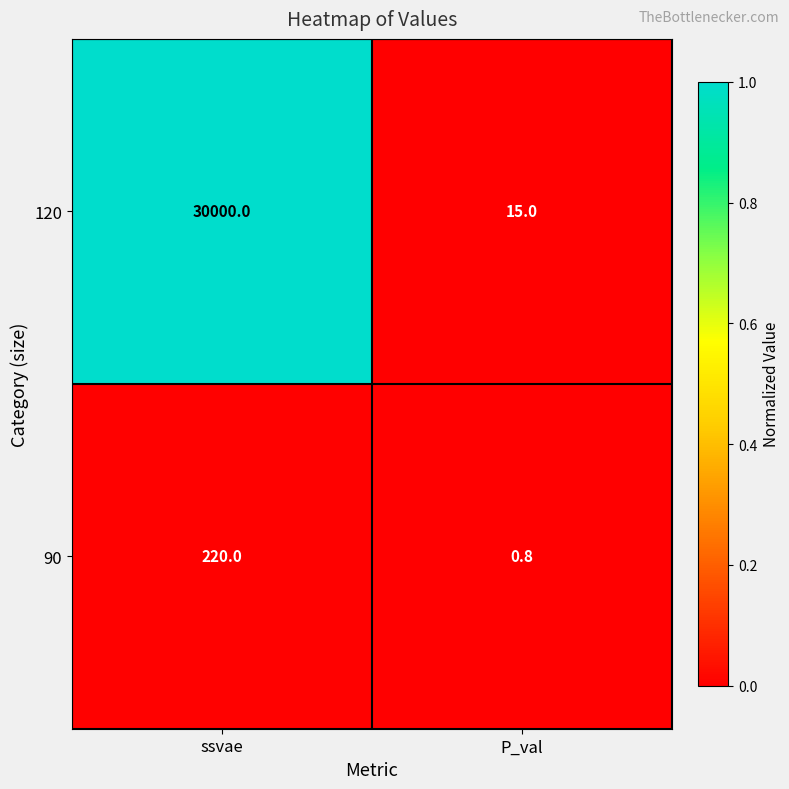

Reading right to left, what are all the values shown in this chart?

120: P_val=15.0	ssvae=30000.0
90: P_val=0.8	ssvae=220.0